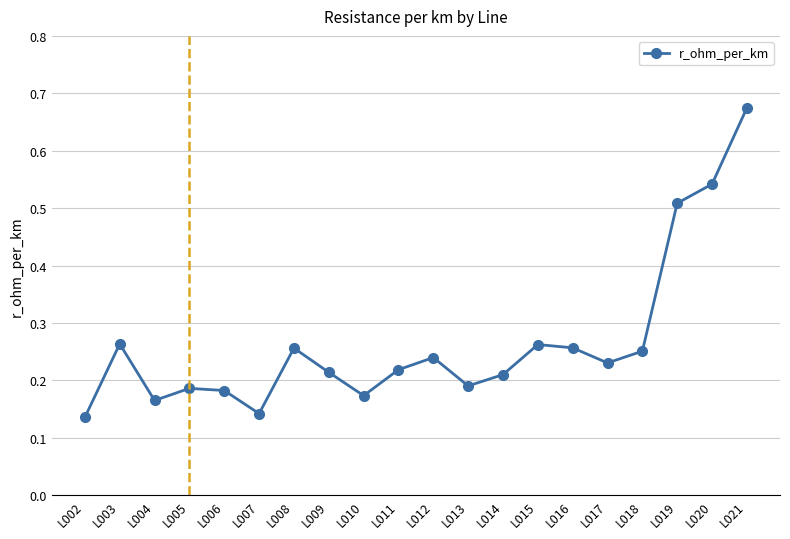

How many interior local peaks (higher than both neighbors) does the data have?

5